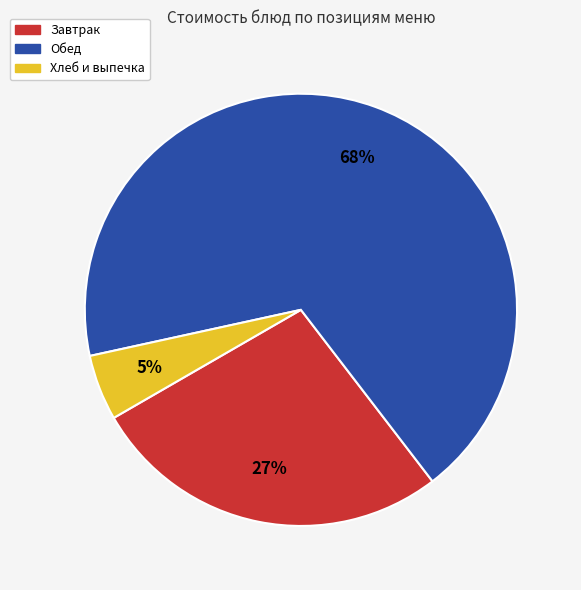

How many segments does this pie chart have?

3